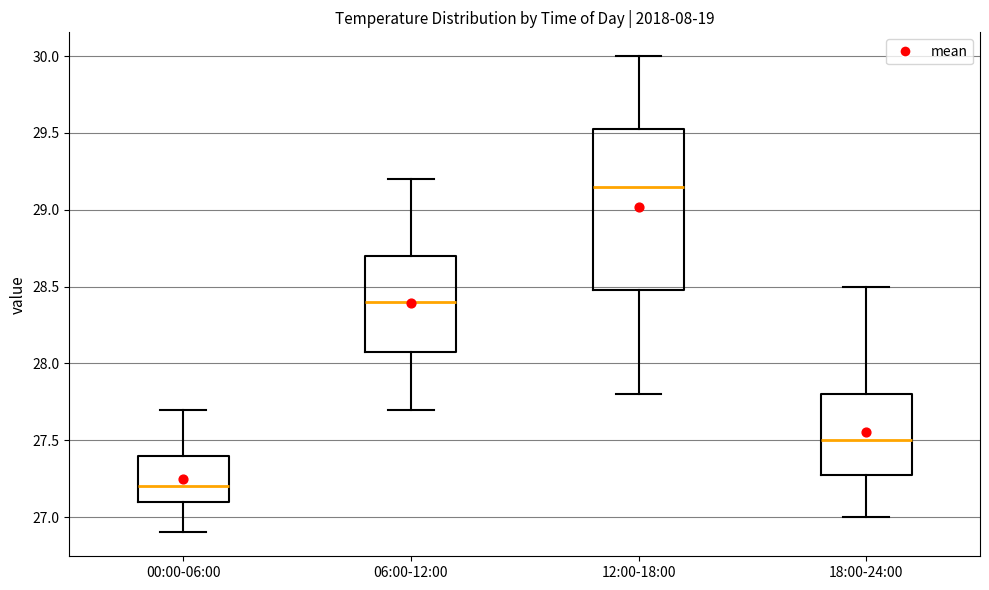

Reading left to right, read every box against the y-axis: the position of its median line, the range the box covers, and the ends of its whiskers. The values are not printed on the chart, so give them approximately, as read against the axis.

00:00-06:00: median 27.20, box 27.10 to 27.40, whiskers 26.90 to 27.70
06:00-12:00: median 28.40, box 28.10 to 28.70, whiskers 27.70 to 29.20
12:00-18:00: median 29.15, box 28.50 to 29.55, whiskers 27.80 to 30.00
18:00-24:00: median 27.50, box 27.30 to 27.80, whiskers 27.00 to 28.50